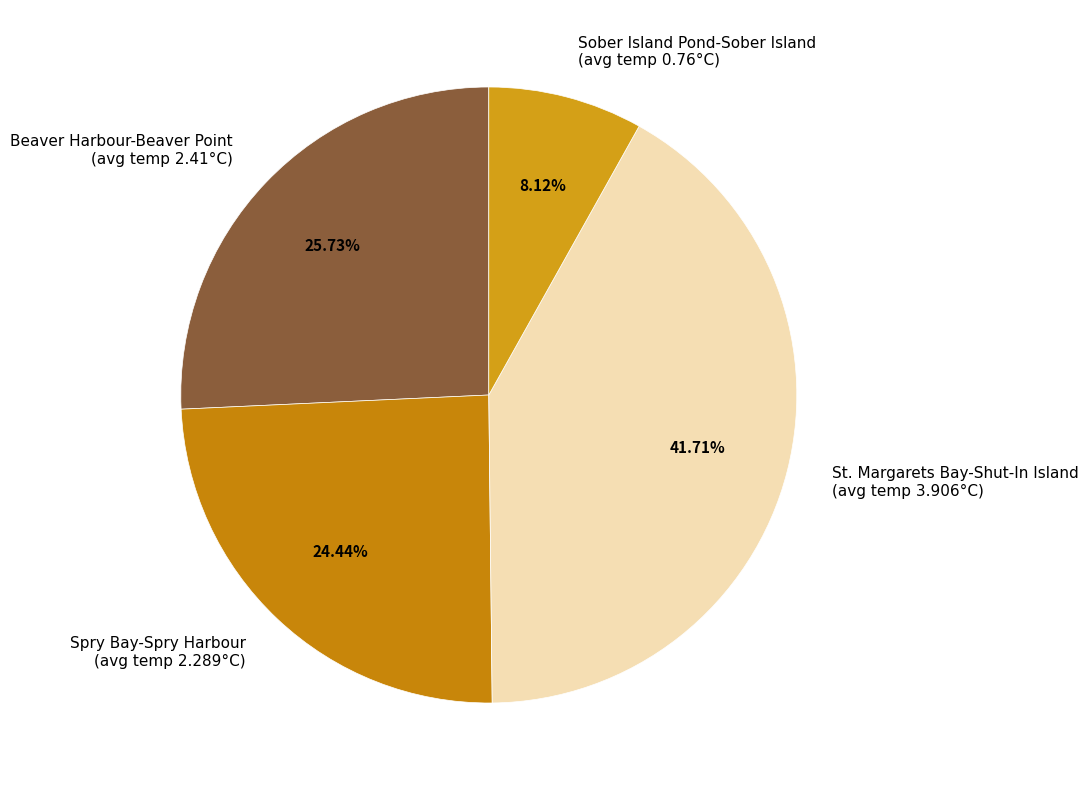

Which slice is the largest?

St. Margarets Bay-Shut-In Island